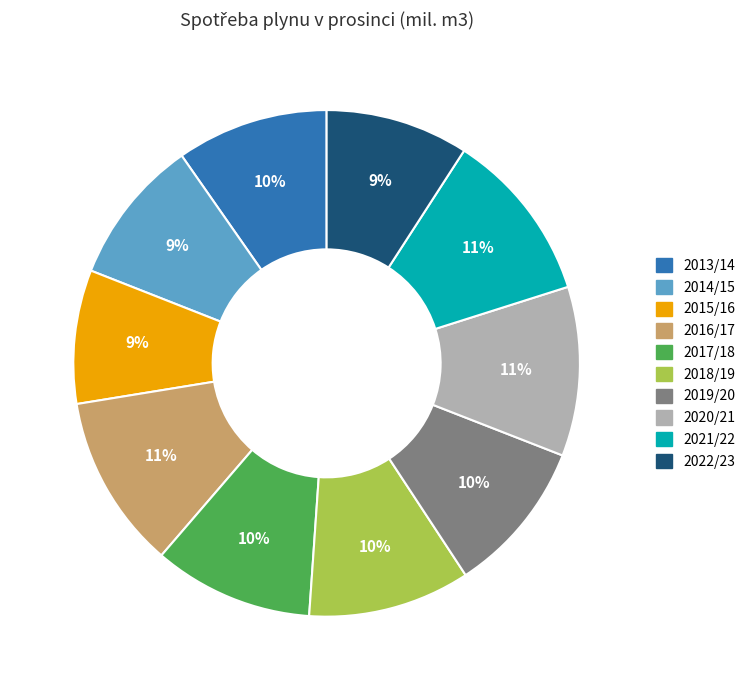

To the nearest percent, what portion does 2015/16 represent?

9%